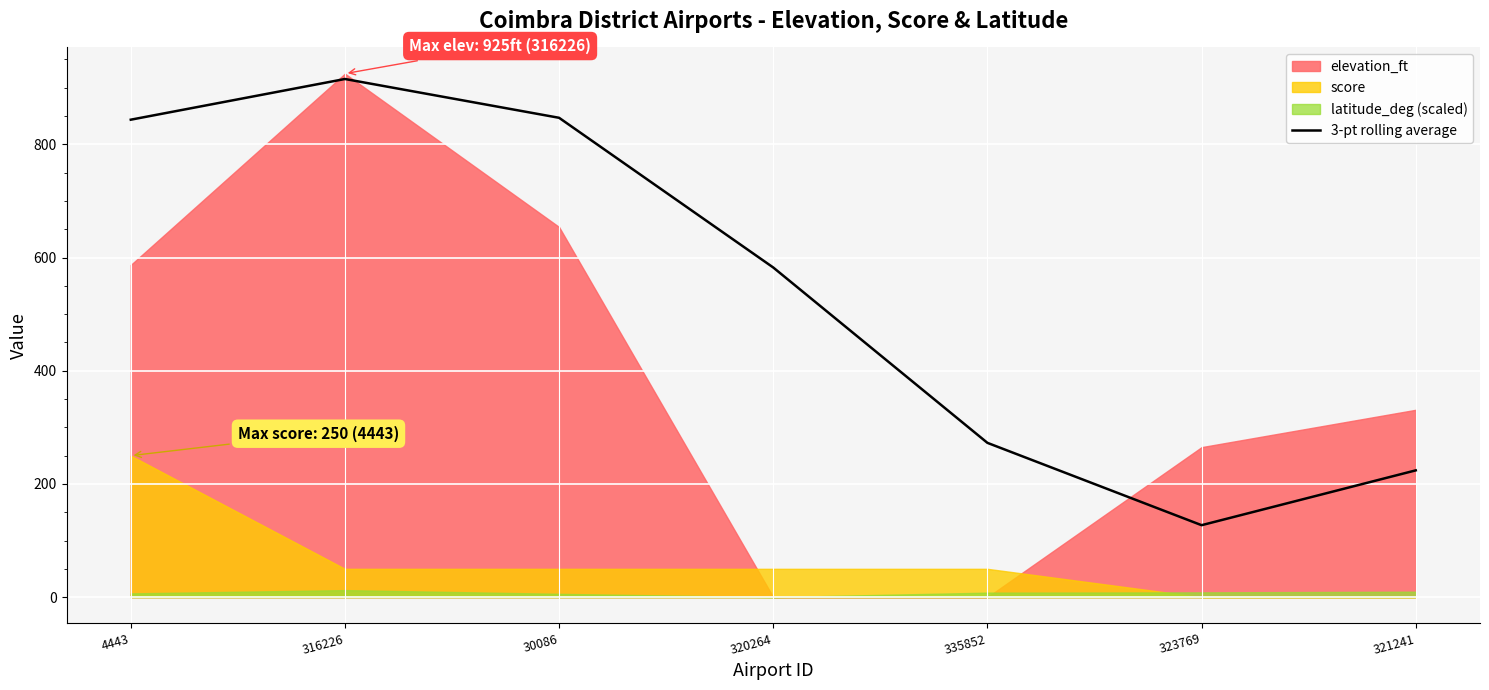

Which category has the lowest value across all series?

323769